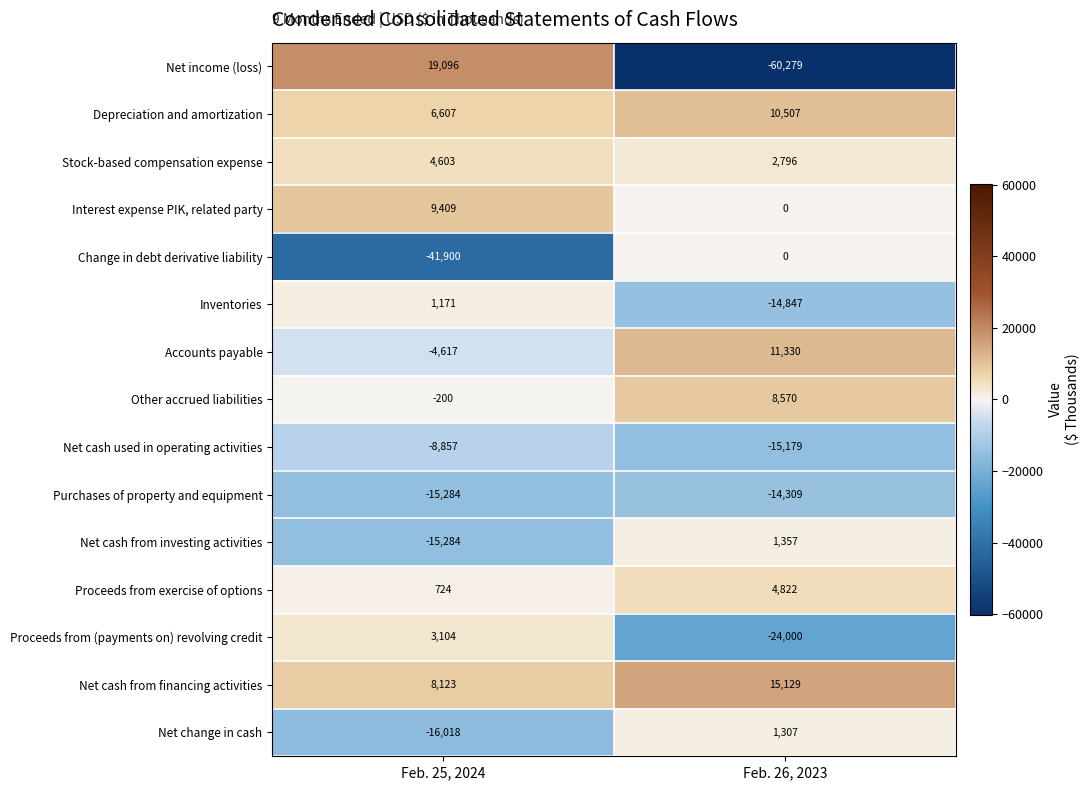

Reading left to right, extract all data points from this chart.

Net income (loss): Feb. 25, 2024=19096	Feb. 26, 2023=-60279
Depreciation and amortization: Feb. 25, 2024=6607	Feb. 26, 2023=10507
Stock-based compensation expense: Feb. 25, 2024=4603	Feb. 26, 2023=2796
Interest expense PIK, related party: Feb. 25, 2024=9409	Feb. 26, 2023=0
Change in debt derivative liability: Feb. 25, 2024=-41900	Feb. 26, 2023=0
Inventories: Feb. 25, 2024=1171	Feb. 26, 2023=-14847
Accounts payable: Feb. 25, 2024=-4617	Feb. 26, 2023=11330
Other accrued liabilities: Feb. 25, 2024=-200	Feb. 26, 2023=8570
Net cash used in operating activities: Feb. 25, 2024=-8857	Feb. 26, 2023=-15179
Purchases of property and equipment: Feb. 25, 2024=-15284	Feb. 26, 2023=-14309
Net cash from investing activities: Feb. 25, 2024=-15284	Feb. 26, 2023=1357
Proceeds from exercise of options: Feb. 25, 2024=724	Feb. 26, 2023=4822
Proceeds from (payments on) revolving credit: Feb. 25, 2024=3104	Feb. 26, 2023=-24000
Net cash from financing activities: Feb. 25, 2024=8123	Feb. 26, 2023=15129
Net change in cash: Feb. 25, 2024=-16018	Feb. 26, 2023=1307